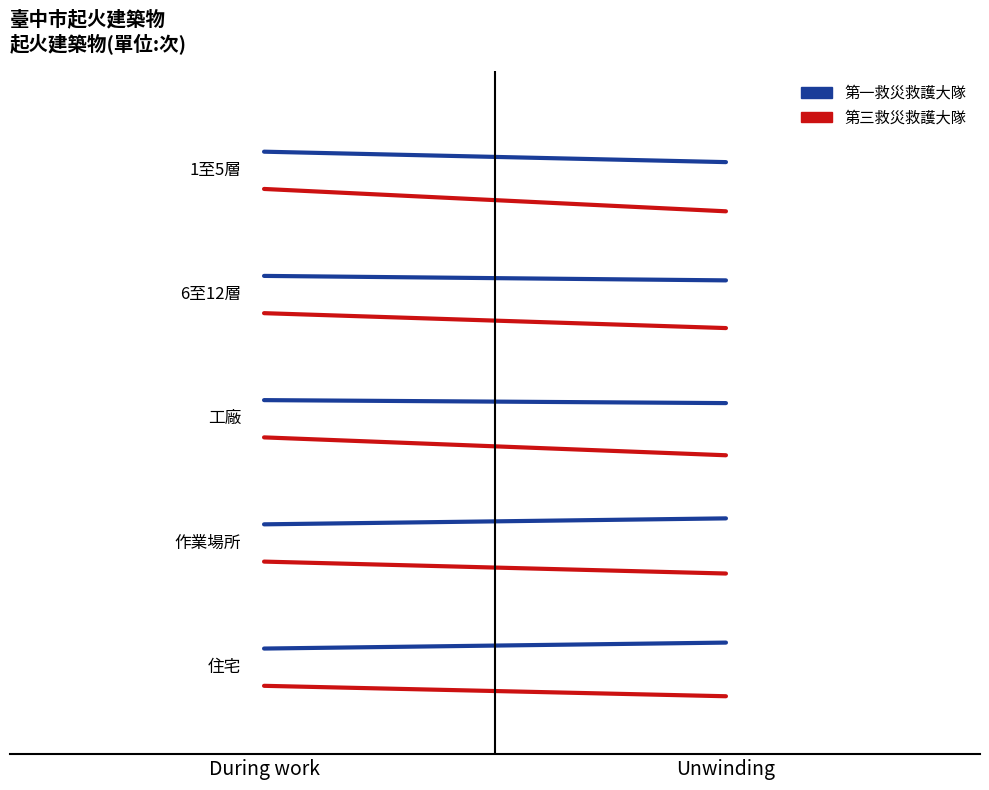

What is the difference between the highest and lowest values at Unwinding?

0.4